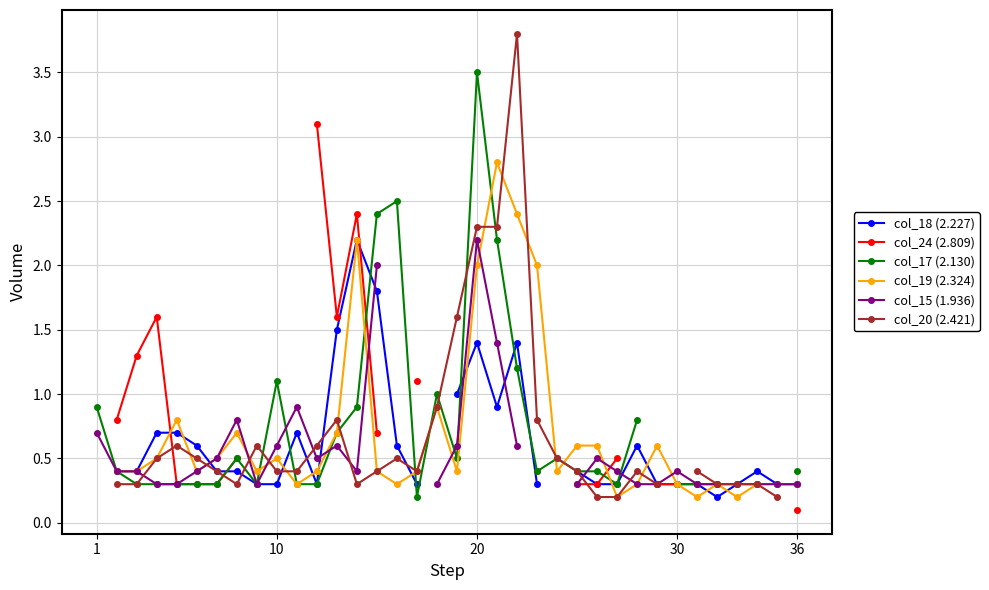

In col_17 (2.130), how many points are higher than both neighbors (excluding endpoints)?

6